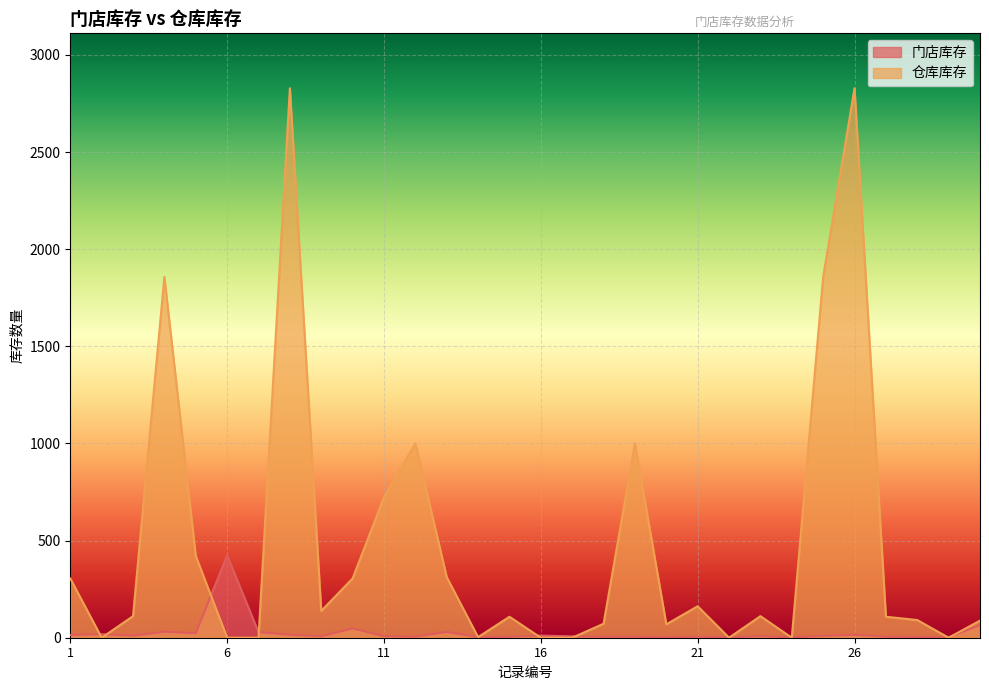

What is the total value across all series at 15?

113.0